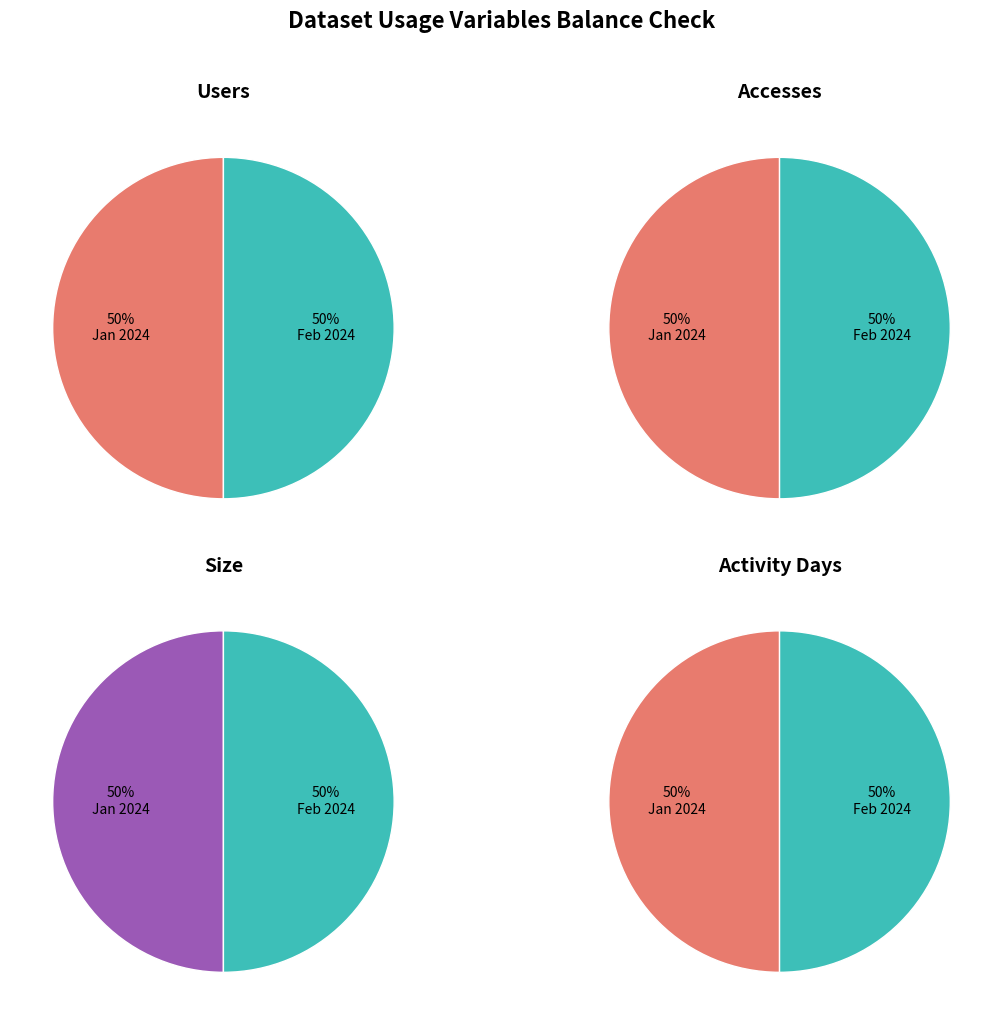

How many segments does this pie chart have?

2